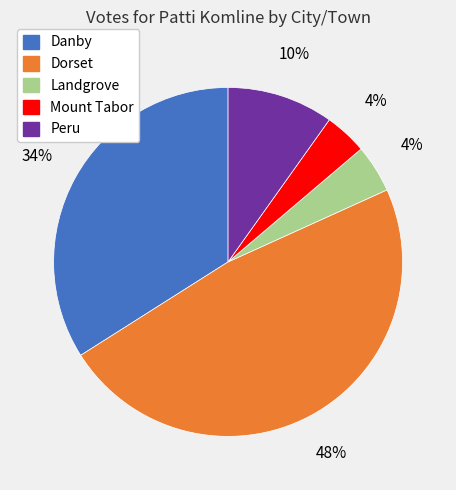

Which slice is the largest?

Dorset